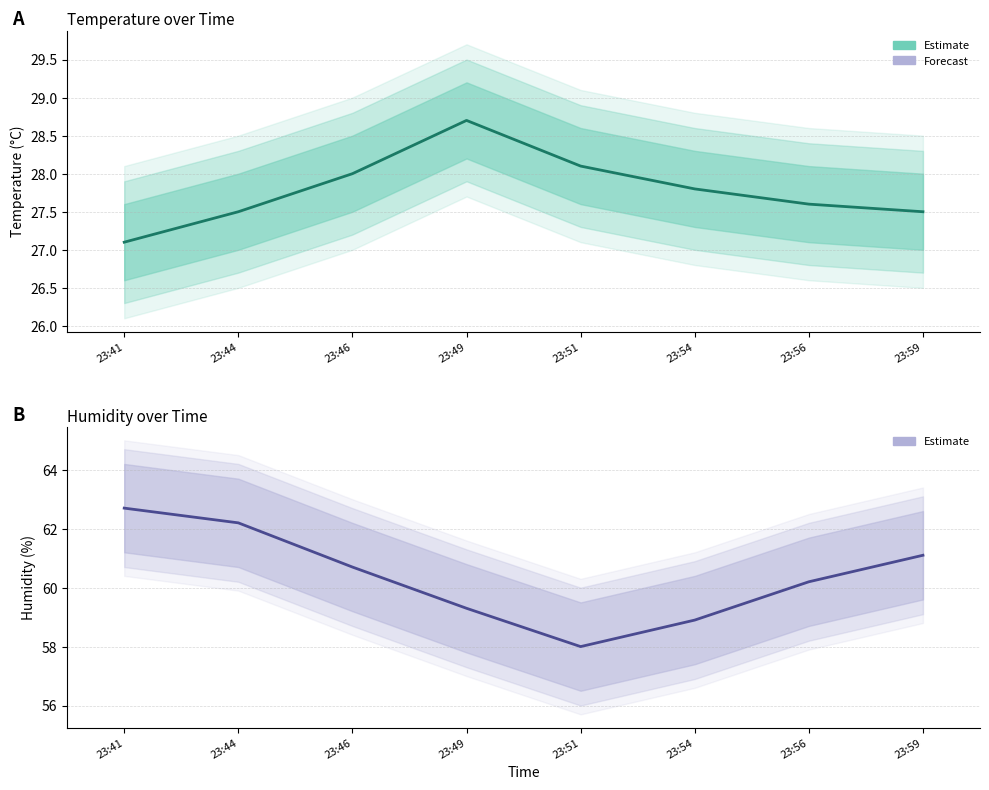

The chart shows a value of 58.9 at 23:54. True or false?

True